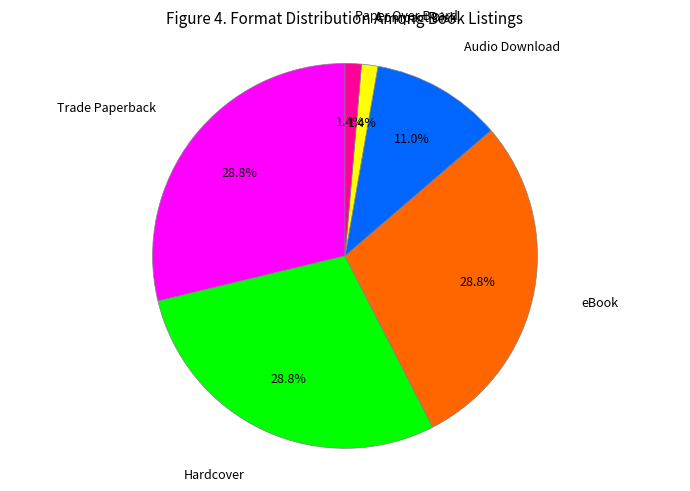

Does Hardcover account for over 50% of the chart?

No